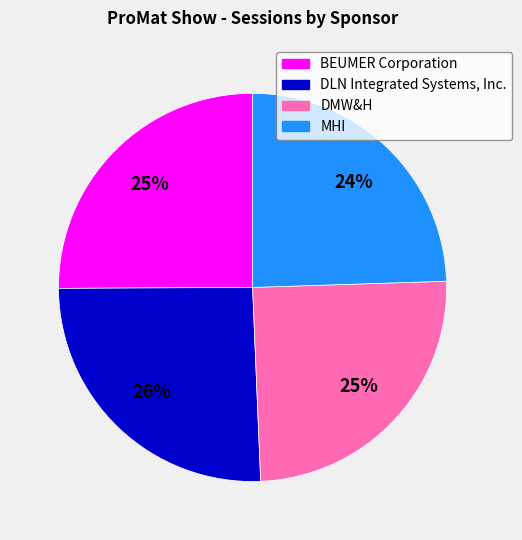

How many slices are in this pie chart?

4